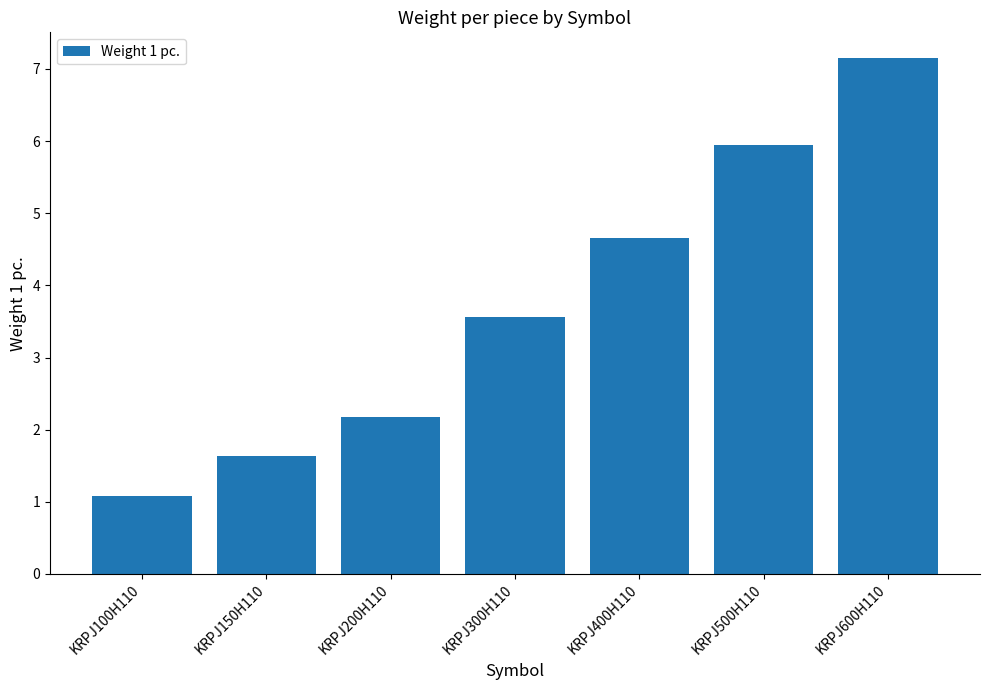

What is the label of the 4th bar from the right?

KRPJ300H110